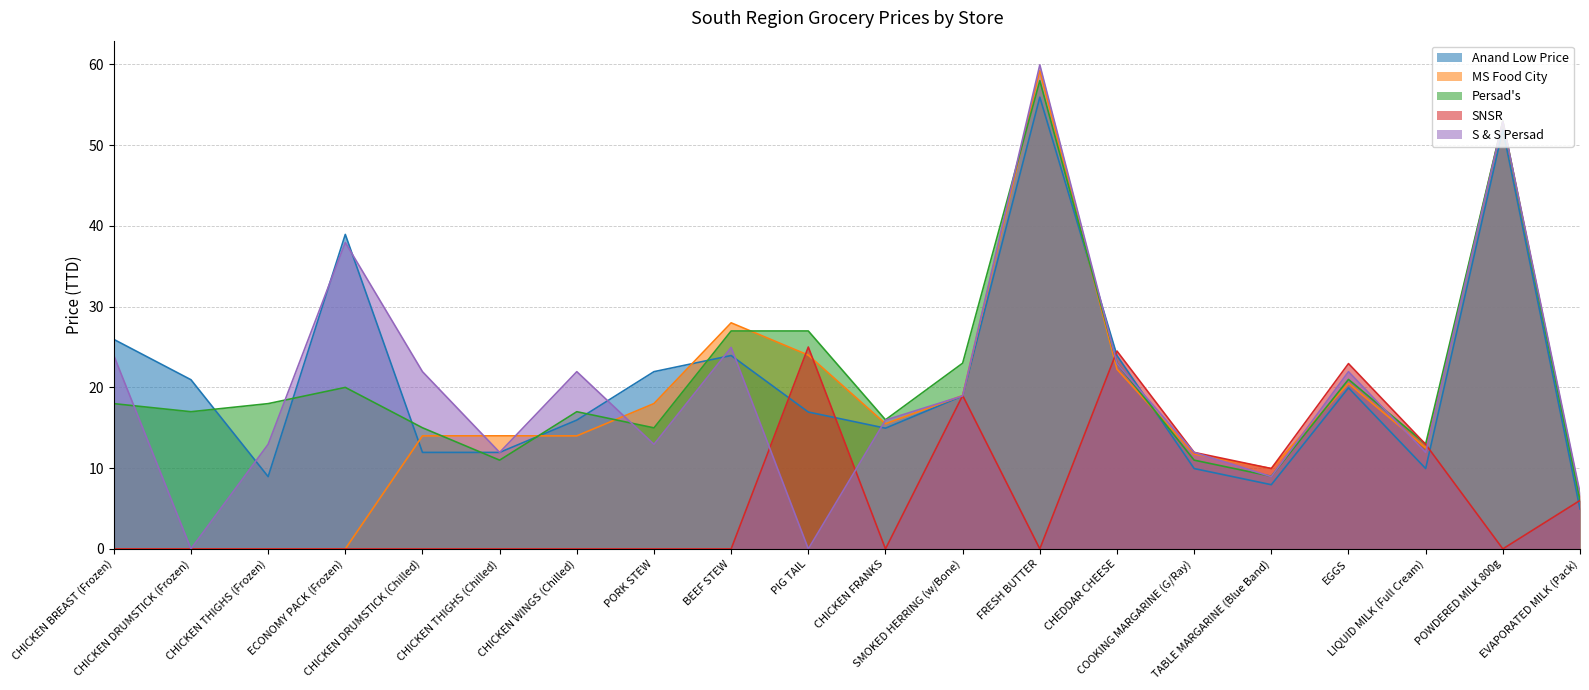

What is the average value of the MS Food City series?

17.1